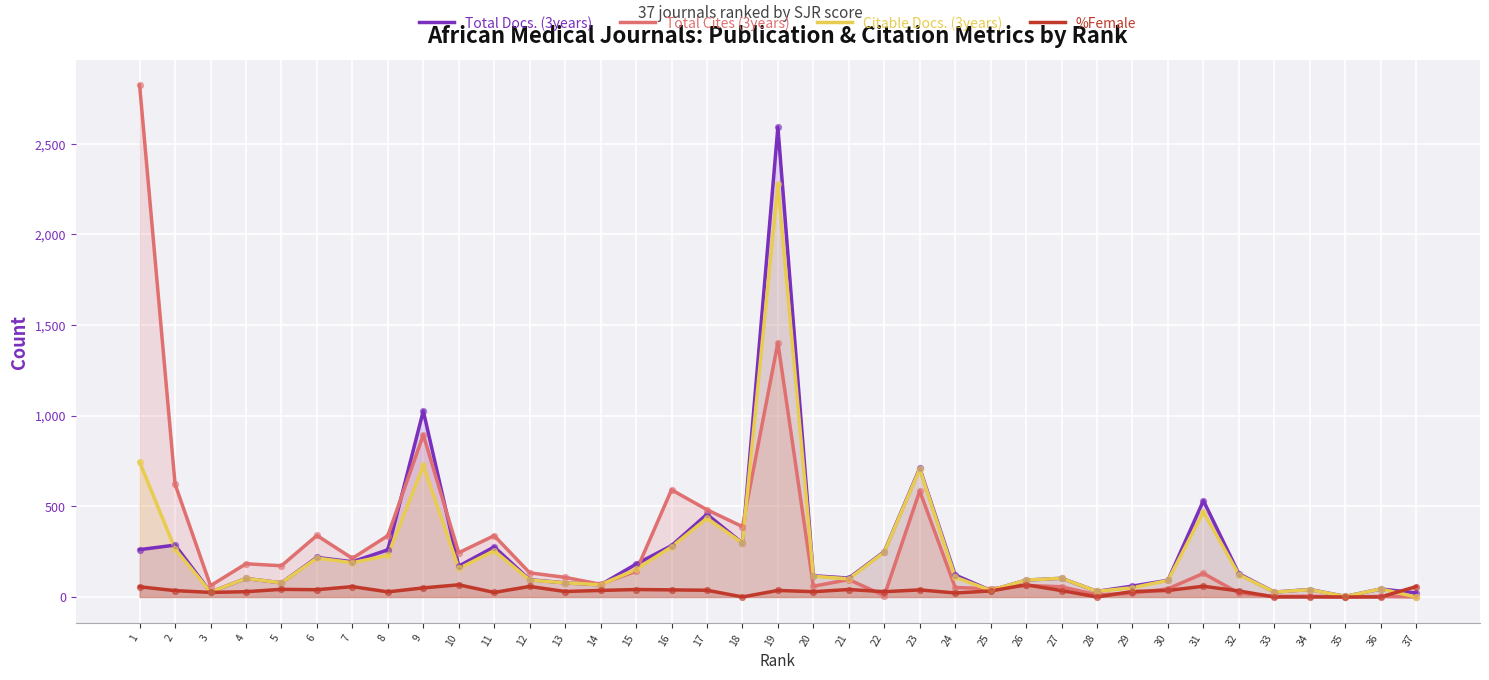

What are all the series names shown in the legend?

Total Docs. (3years), Total Cites (3years), Citable Docs. (3years), %Female